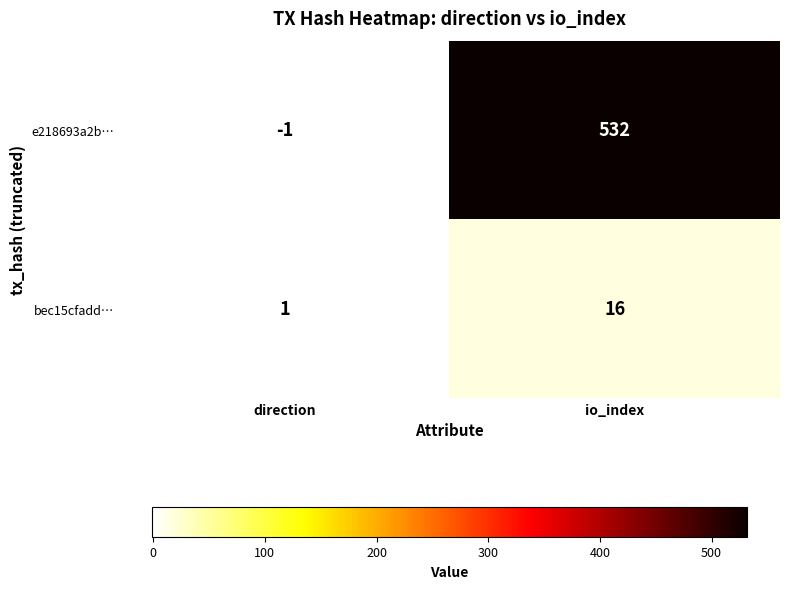

Is it true that e218693a2b… equals -2 at direction?

False